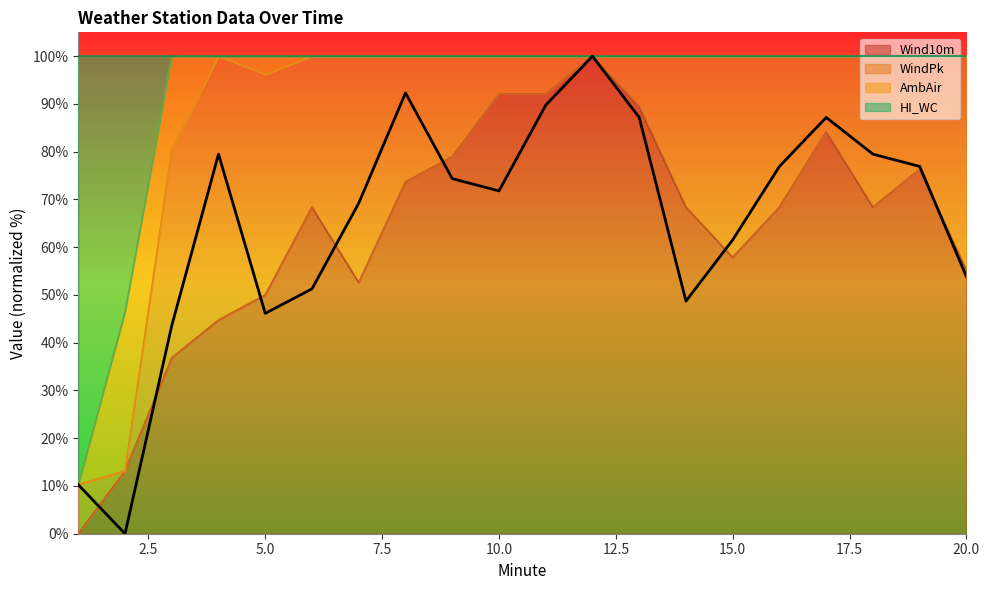

In Wind10m, how many points are higher than both neighbors (excluding endpoints)?

4